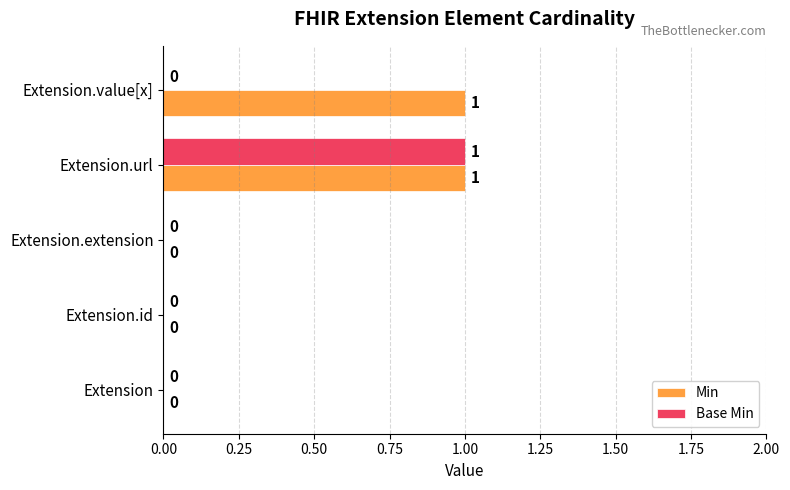

Is the value of Min at Extension greater than the value of Base Min at Extension.url?

No